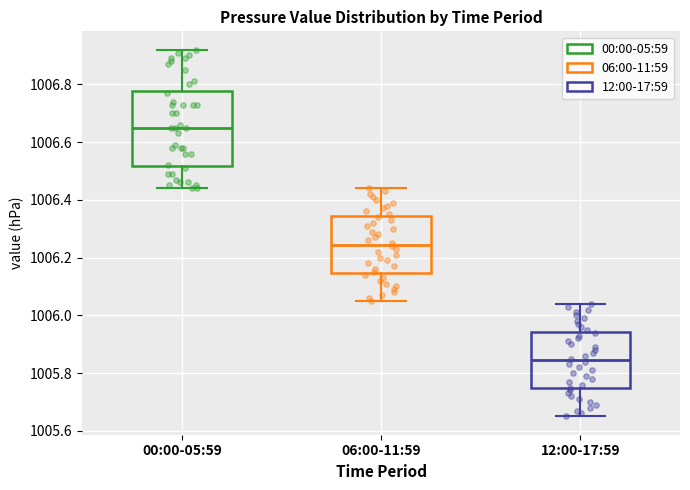

Reading left to right, read every box against the y-axis: the position of its median line, the range the box covers, and the ends of its whiskers. The values are not printed on the chart, so give them approximately, as read against the axis.

00:00-05:59: median 1006.66, box 1006.52 to 1006.78, whiskers 1006.44 to 1006.92
06:00-11:59: median 1006.24, box 1006.14 to 1006.34, whiskers 1006.06 to 1006.44
12:00-17:59: median 1005.84, box 1005.74 to 1005.94, whiskers 1005.66 to 1006.04